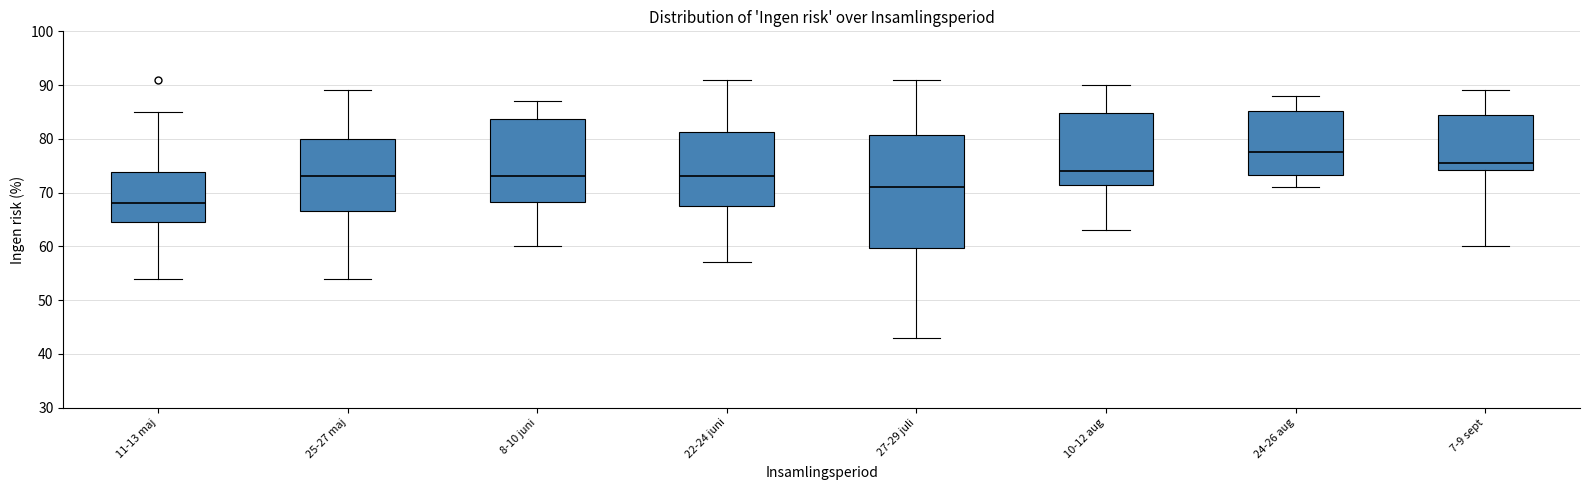

Which box is the tallest, from its lower edge to its upper edge?

27-29 juli